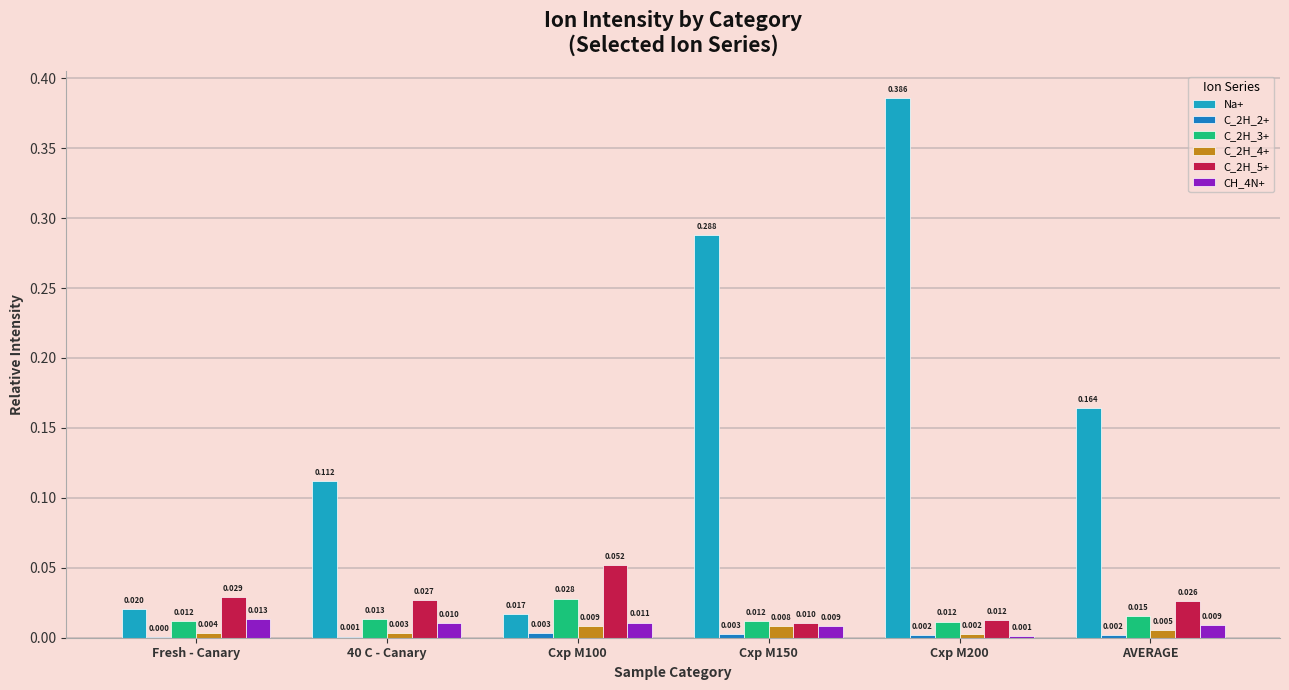

Which series has the largest total across all categories?

Na+